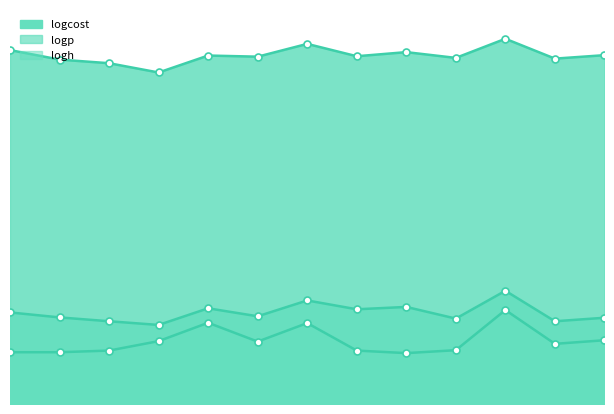

At which label does logp reach its peak?

11